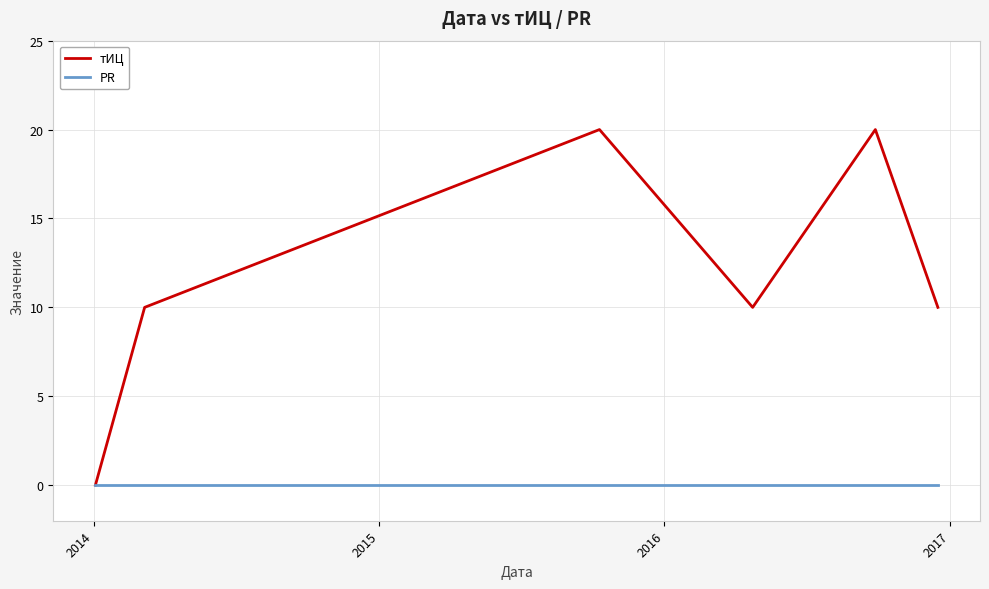

List the series in order of their peak value, highest first.

тИЦ, PR